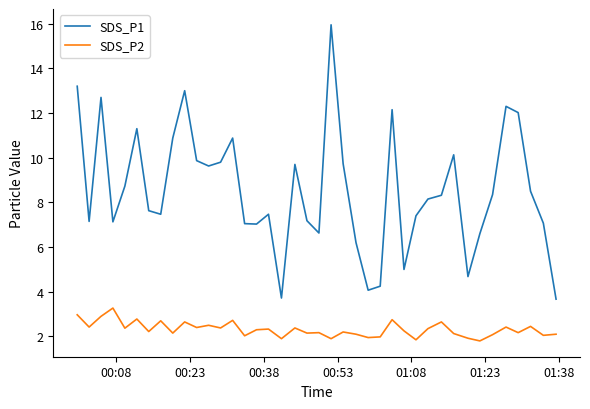

Which series has the largest total across all categories?

SDS_P1